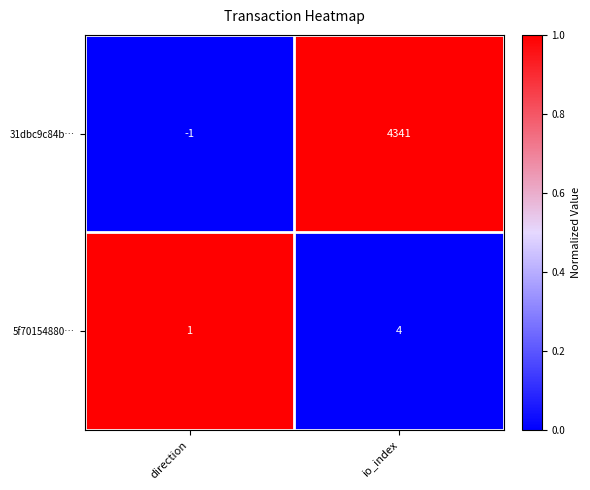

Between direction and io_index, which series saw the biggest shift?

31dbc9c84b…